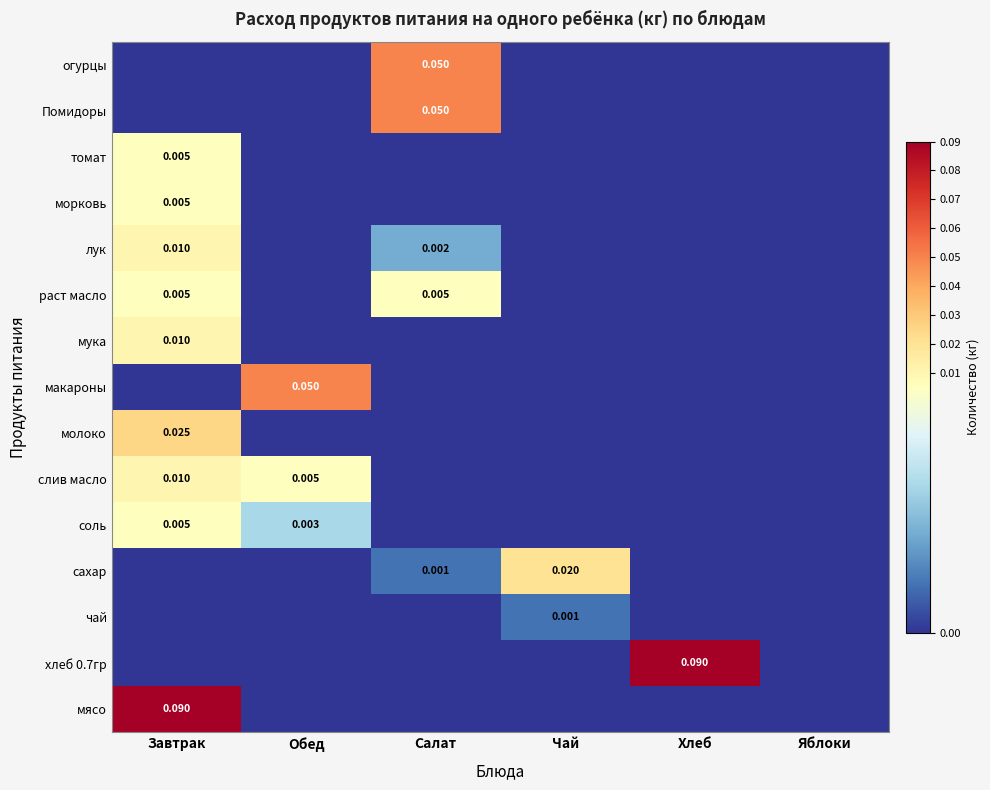

At which category is the sum across all series the highest?

Завтрак